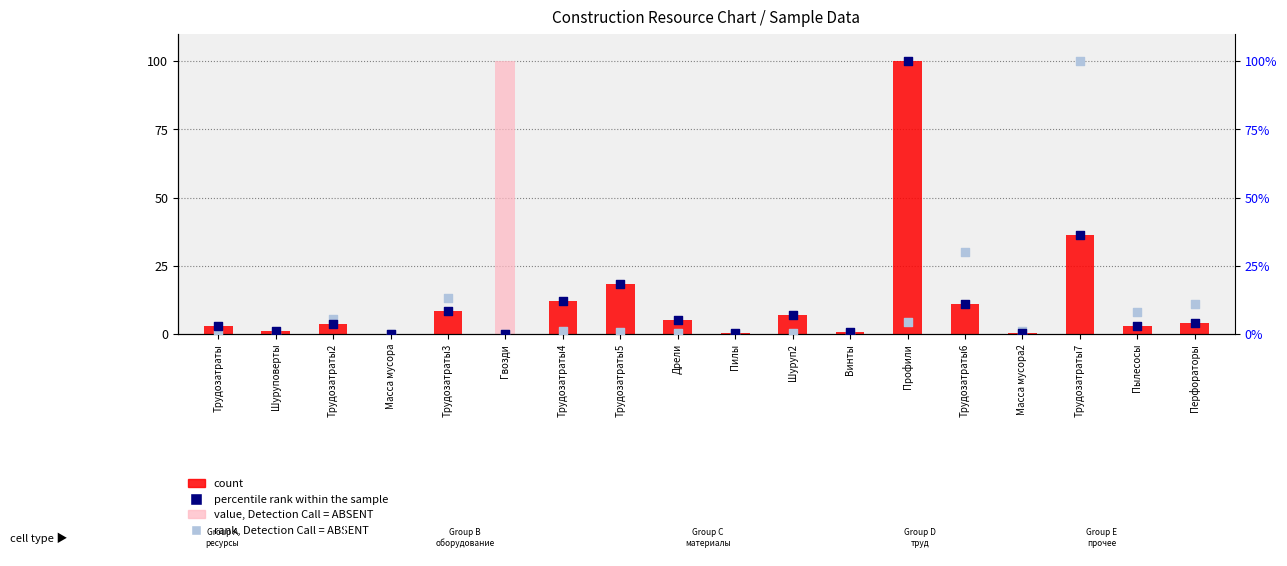

What are all the series names shown in the legend?

count, value, Detection Call = ABSENT, percentile rank within the sample, rank, Detection Call = ABSENT